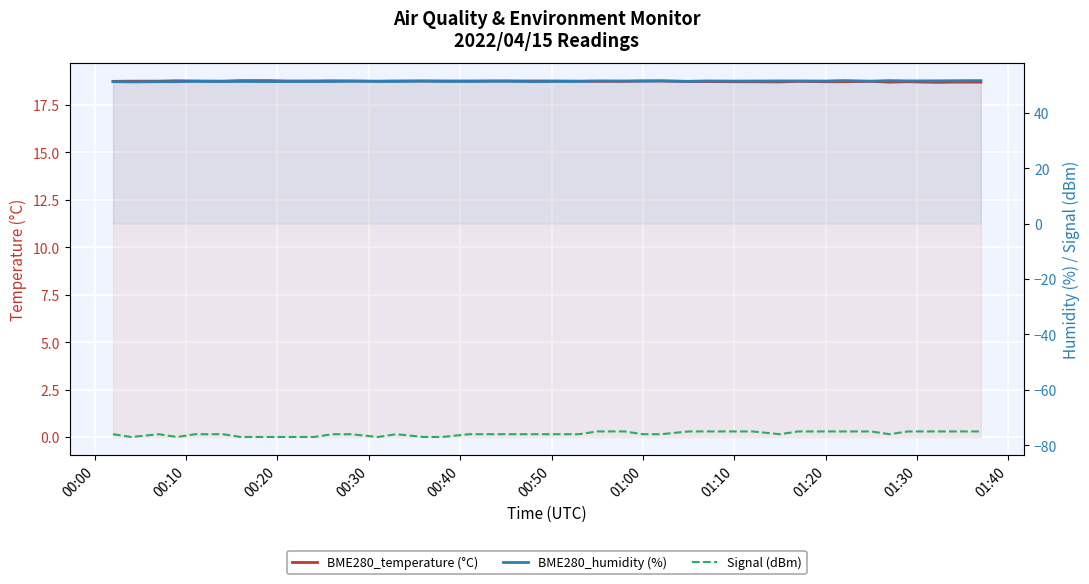

What is the difference between the highest and lowest values at 00:10?

128.1